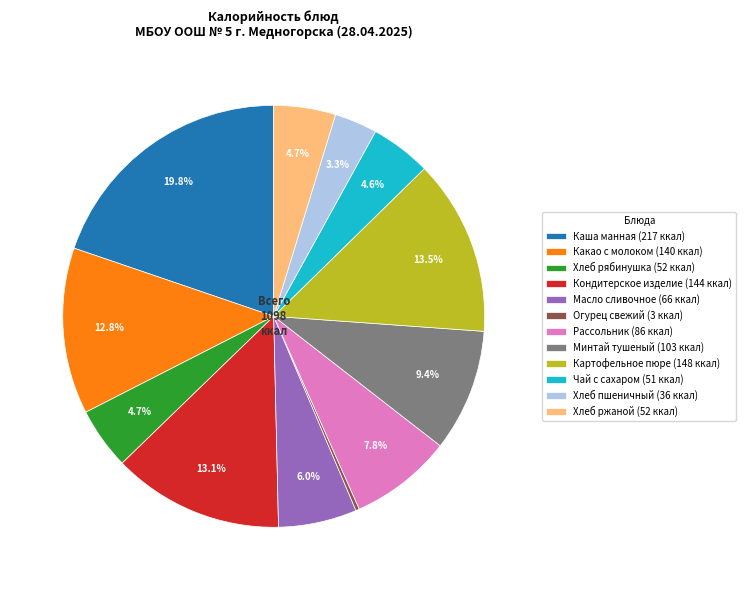

Which has a higher value, Минтай тушеный (103 ккал) or Какао с молоком (140 ккал)?

Какао с молоком (140 ккал)